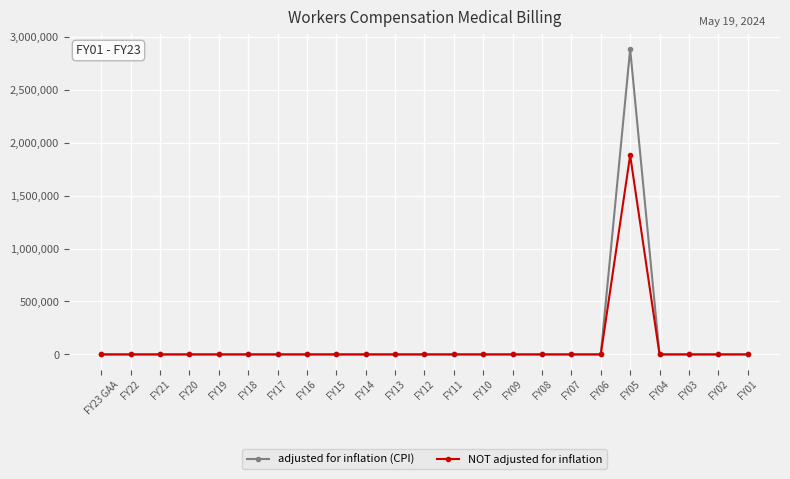

How many lines are shown in the chart?

2